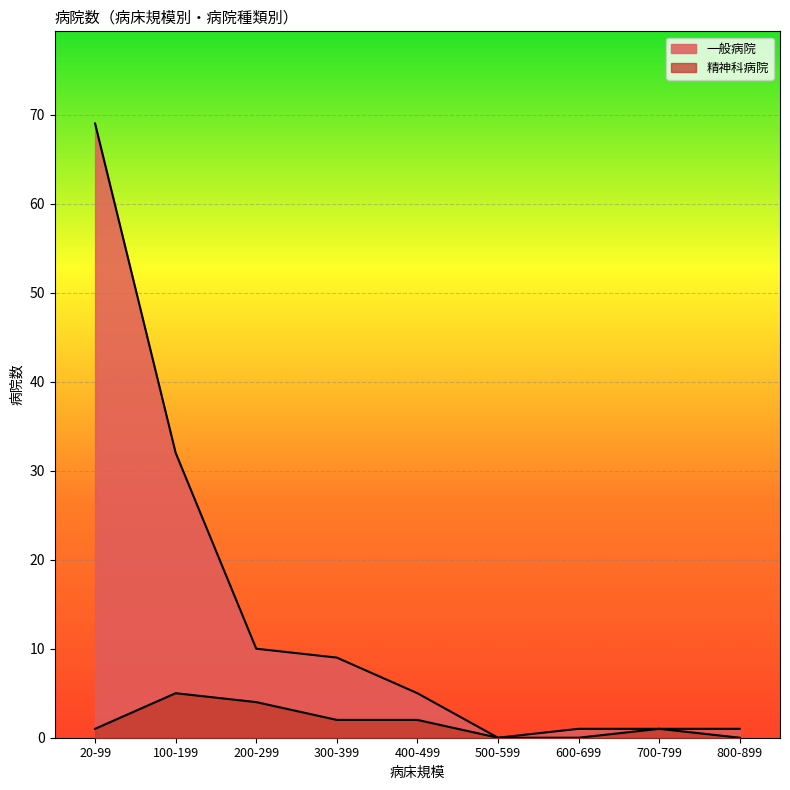

How many values in the 一般病院 series are below 5?

4